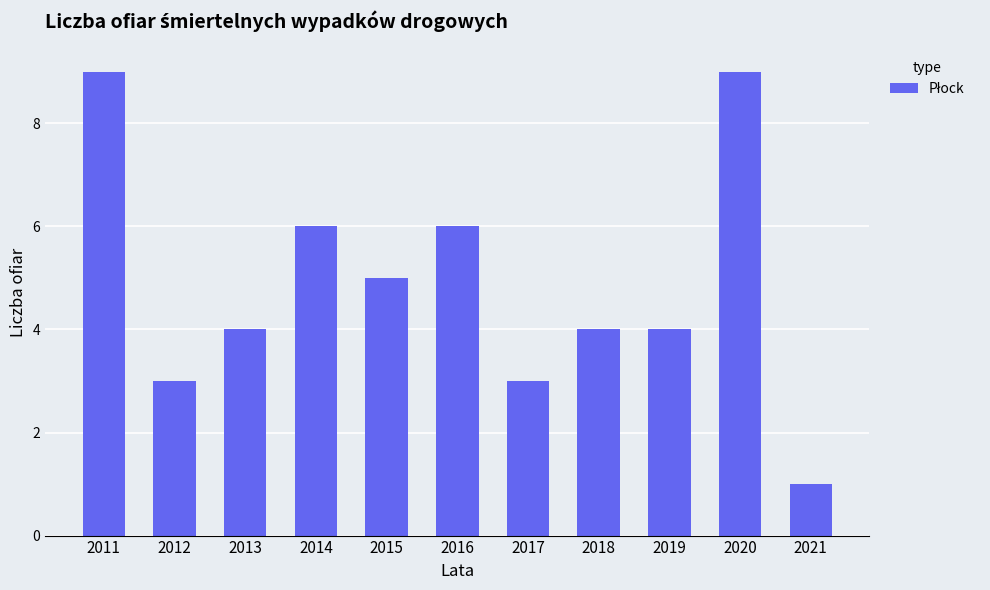

How many categories are shown in the chart?

11